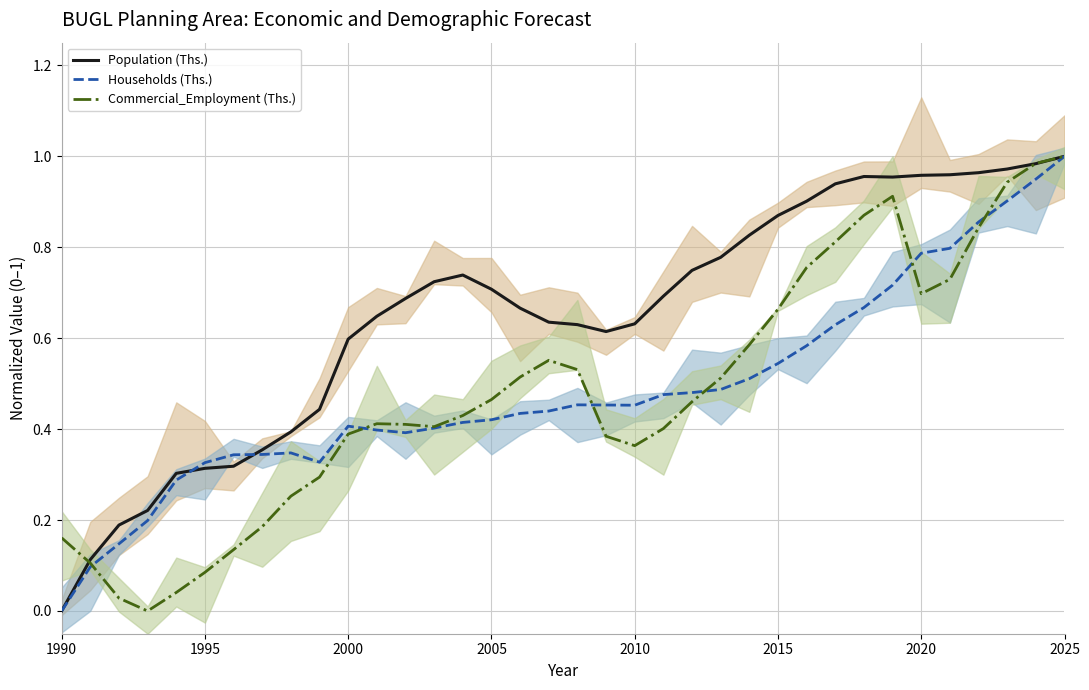

At which label does Population (Ths.) reach its minimum?

1990